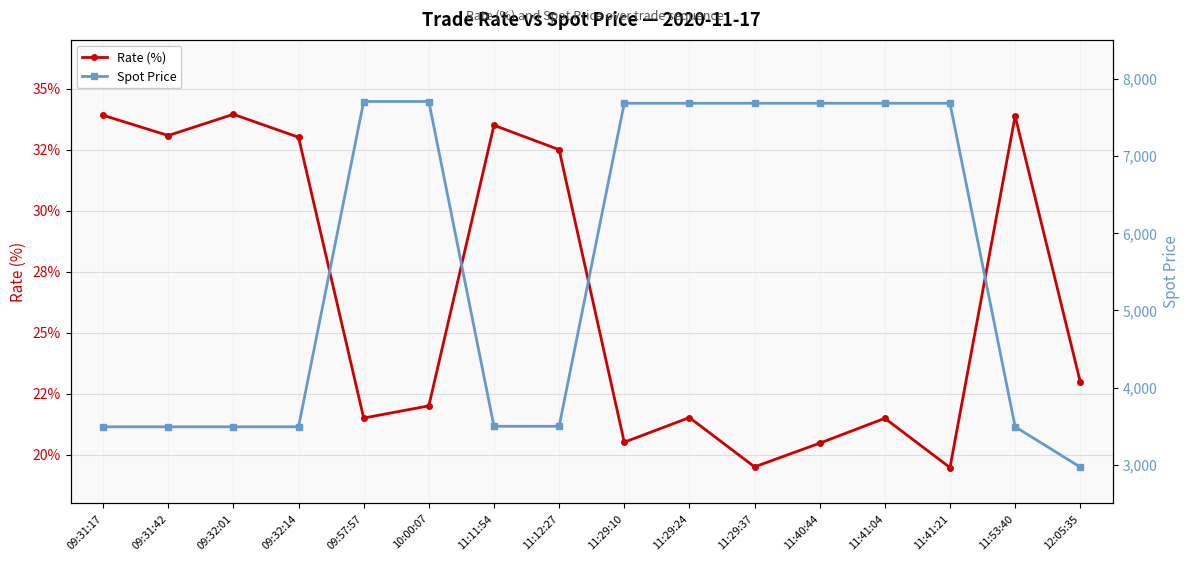

Which series has the largest total across all categories?

Spot Price